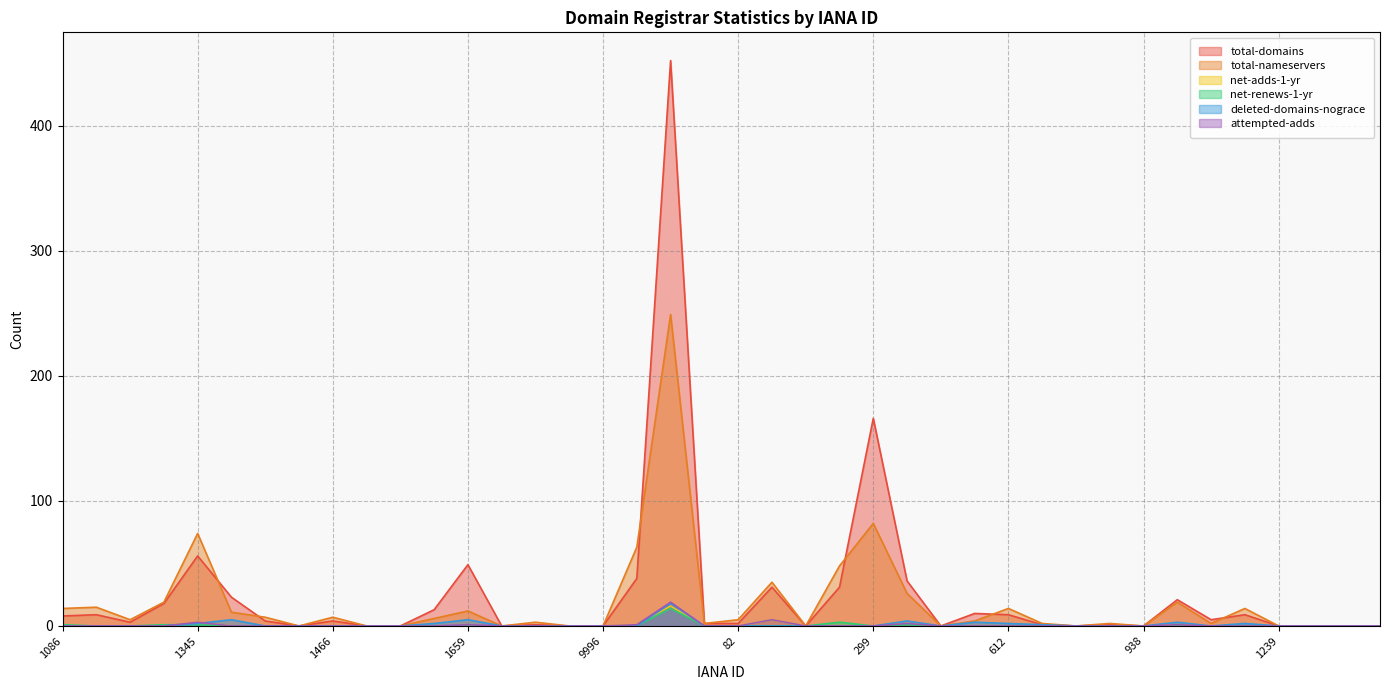

What is the difference between the maximum and minimum values in the net-renews-1-yr series?

14